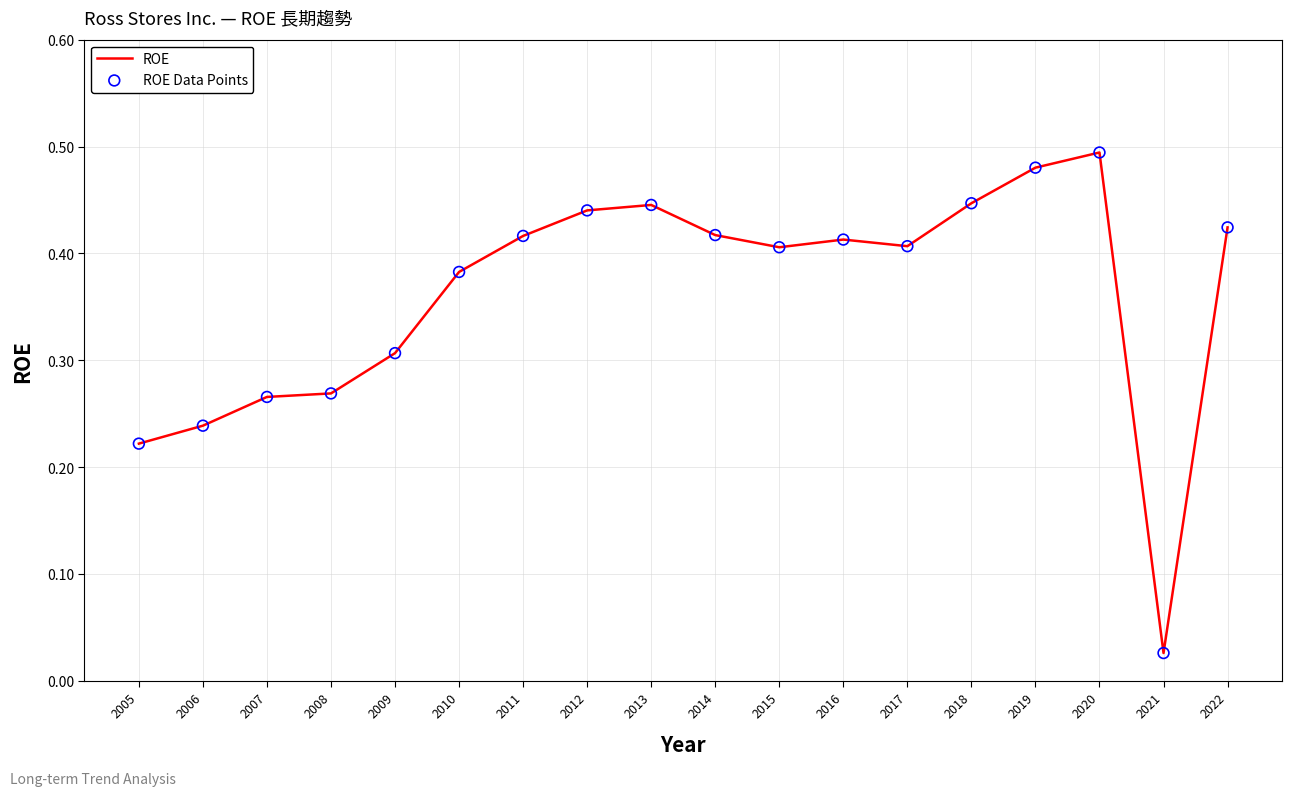

Between 2021 and 2018, which is larger?

2018